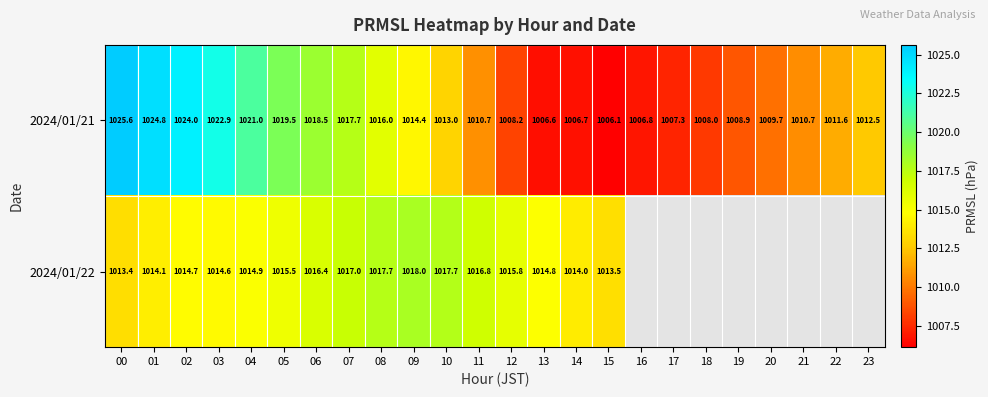

The value of 2024/01/22 at 00 is 1013.4. True or false?

True